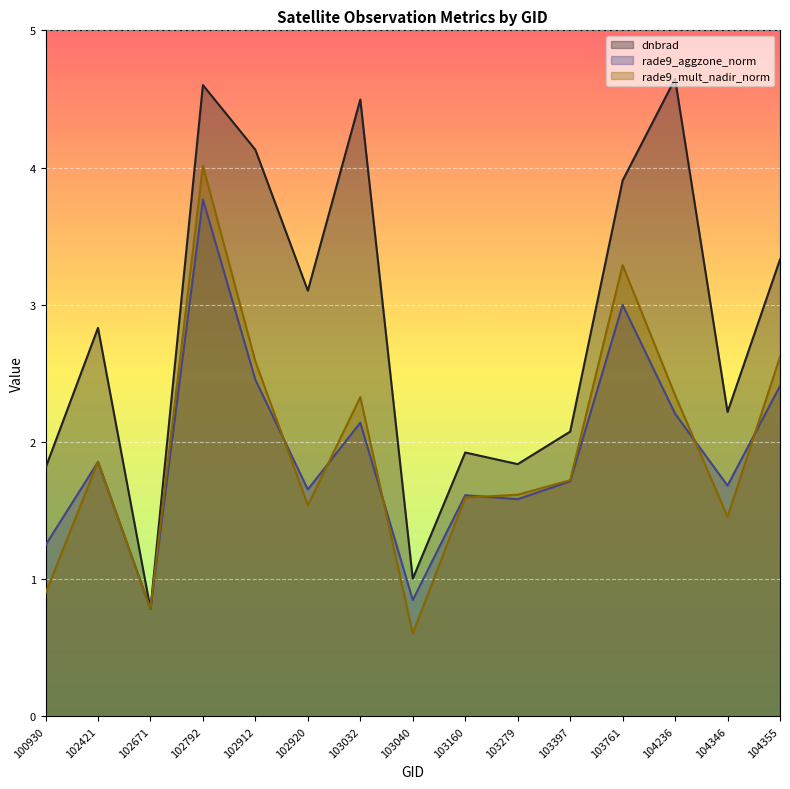

What is the sum of the rade9_aggzone_norm values at 103279 and 102671?

2.4